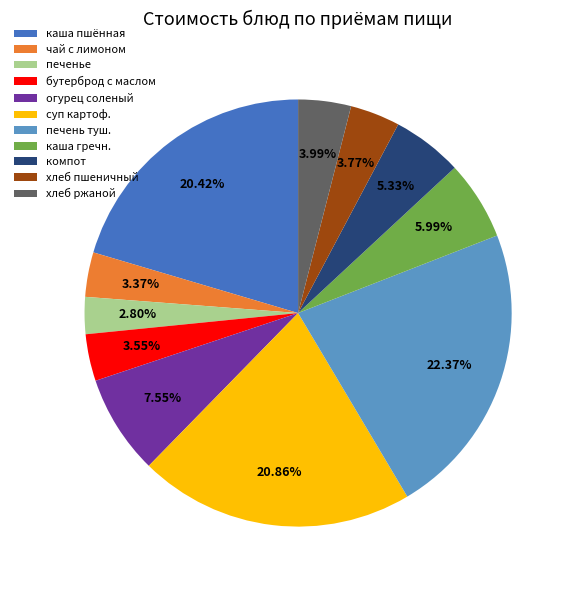

Count the number of slices in the pie.

11